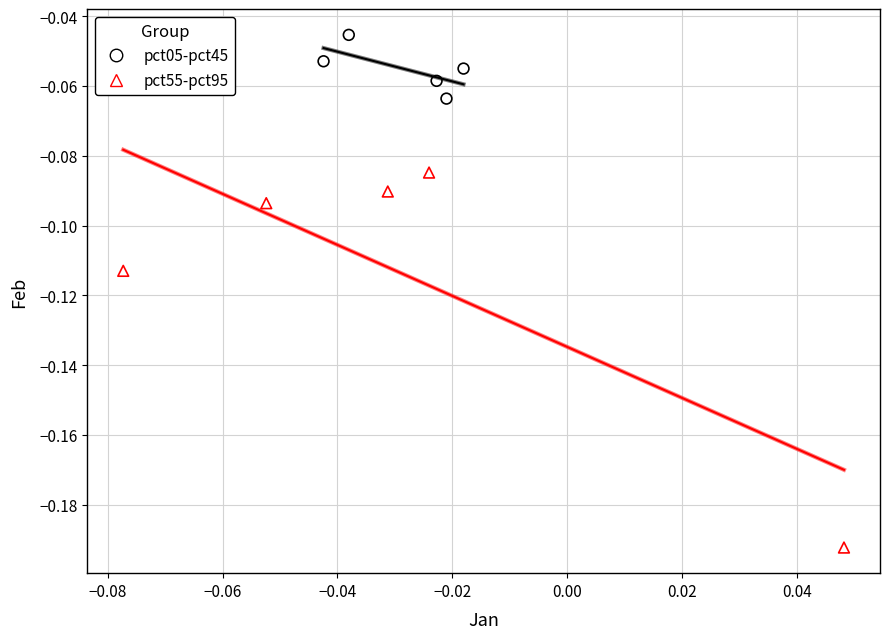

Which series contains the highest Y value?

pct05-pct45